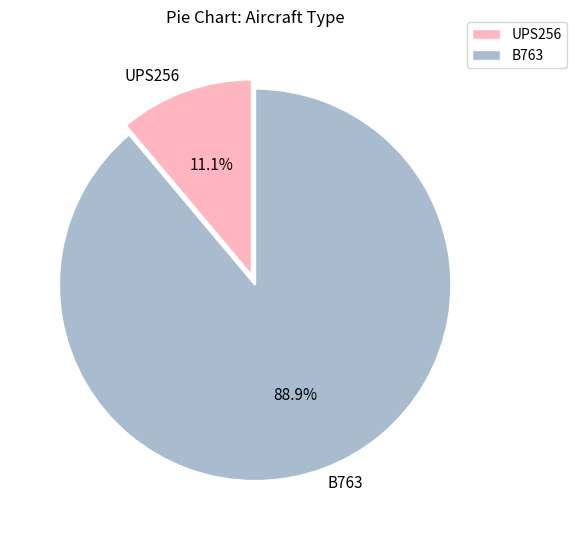

To the nearest percent, what is the difference between the largest and smallest slice percentages?

78%